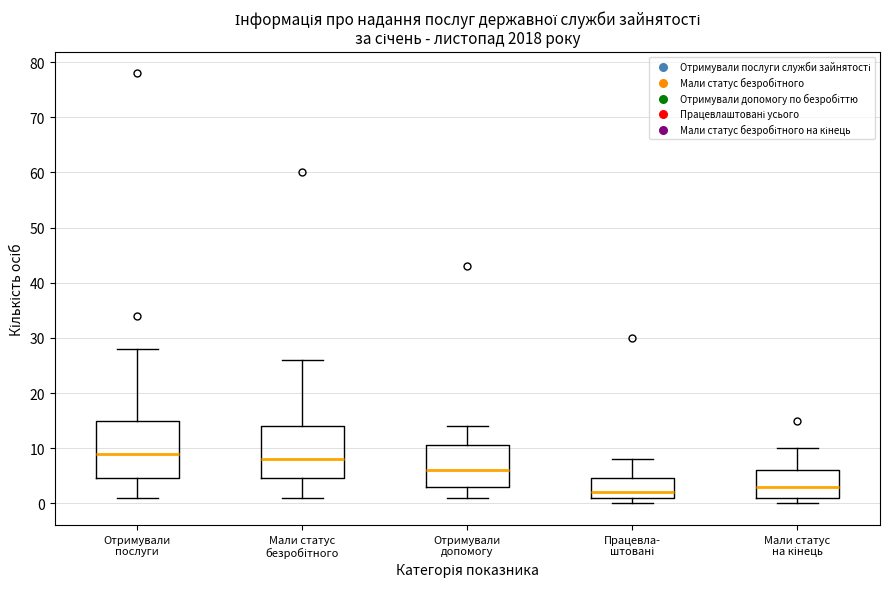

Which box has the highest median line?

Отримували послуги